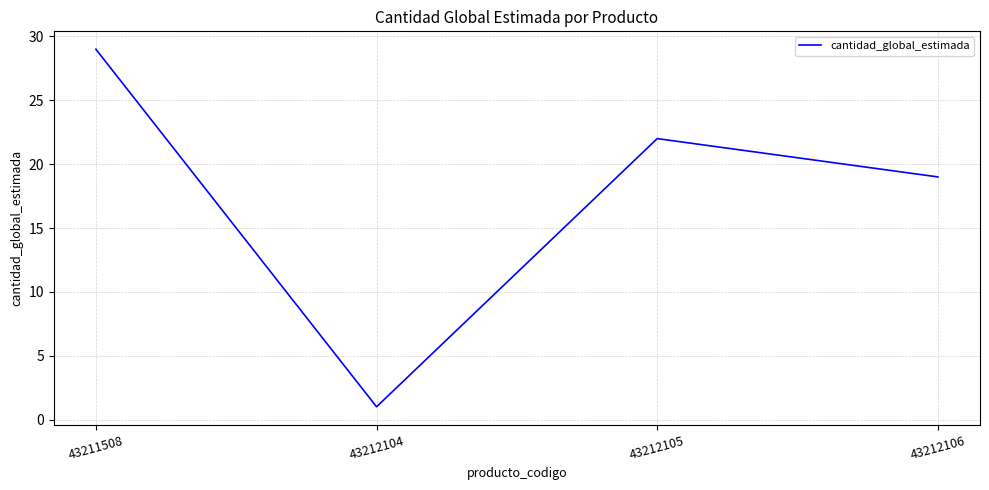

Reading left to right, extract all data points from this chart.

29	1	22	19